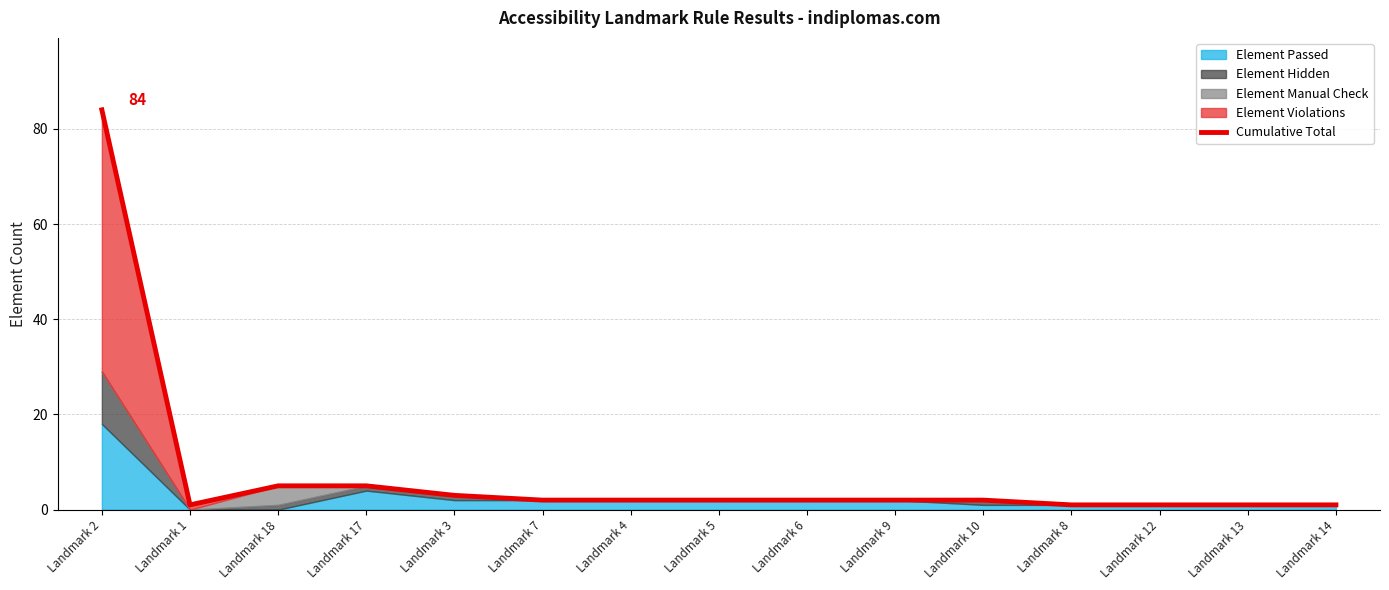

What is the difference between the maximum and second lowest values?

83